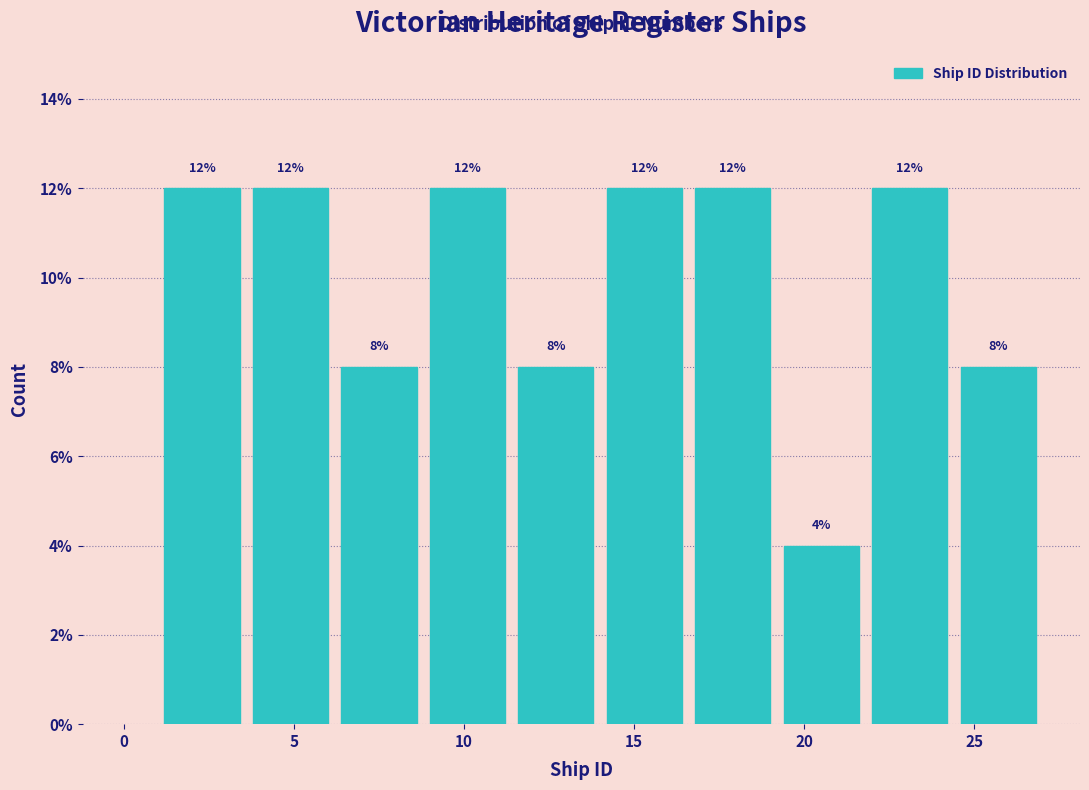

Reading left to right, transcribe this chart: for each bar, give the range it covers on the x-axis and its height. The bar edges are not printed on the chart, so give them approximately, as read against the axis.

1.0 to 3.6: 12
3.6 to 6.2: 12
6.2 to 8.8: 8
8.8 to 11.4: 12
11.4 to 14.0: 8
14.0 to 16.6: 12
16.6 to 19.2: 12
19.2 to 21.8: 4
21.8 to 24.4: 12
24.4 to 27.0: 8